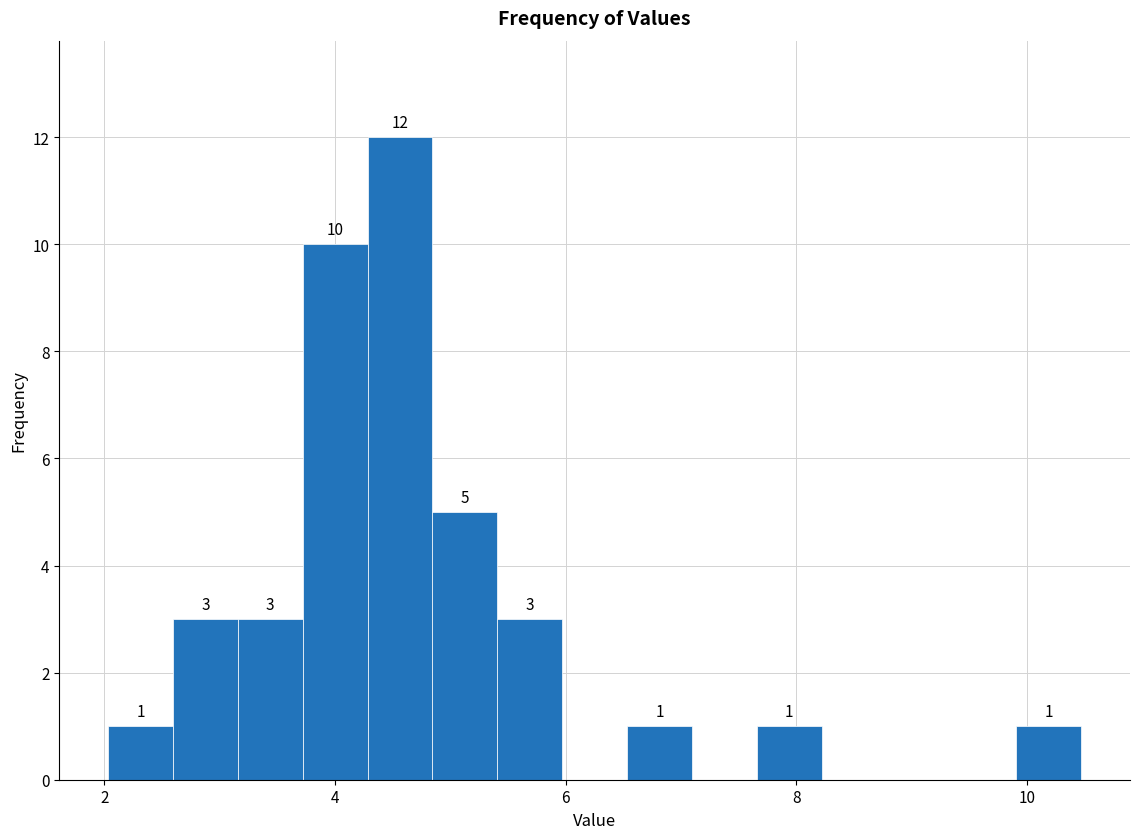

Read against the x-axis, roughly where is the centre of the tallest bar?

4.6